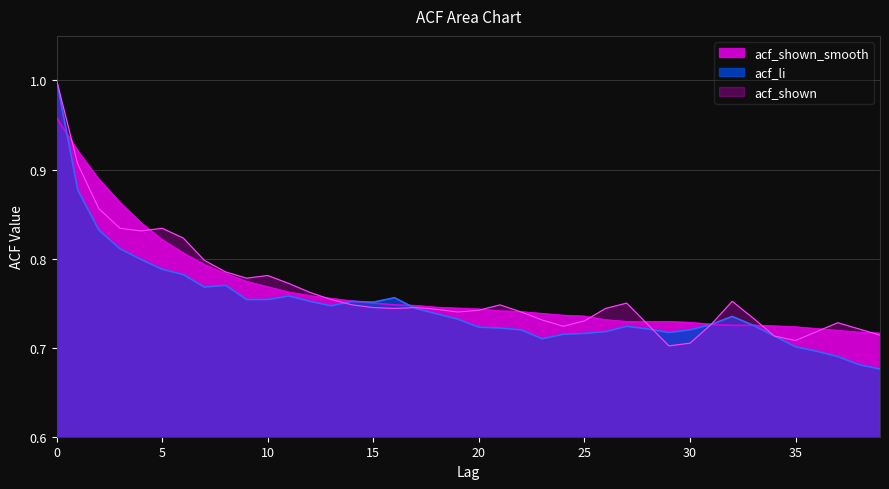

Where is acf_shown_smooth nearest to the value 0?

39